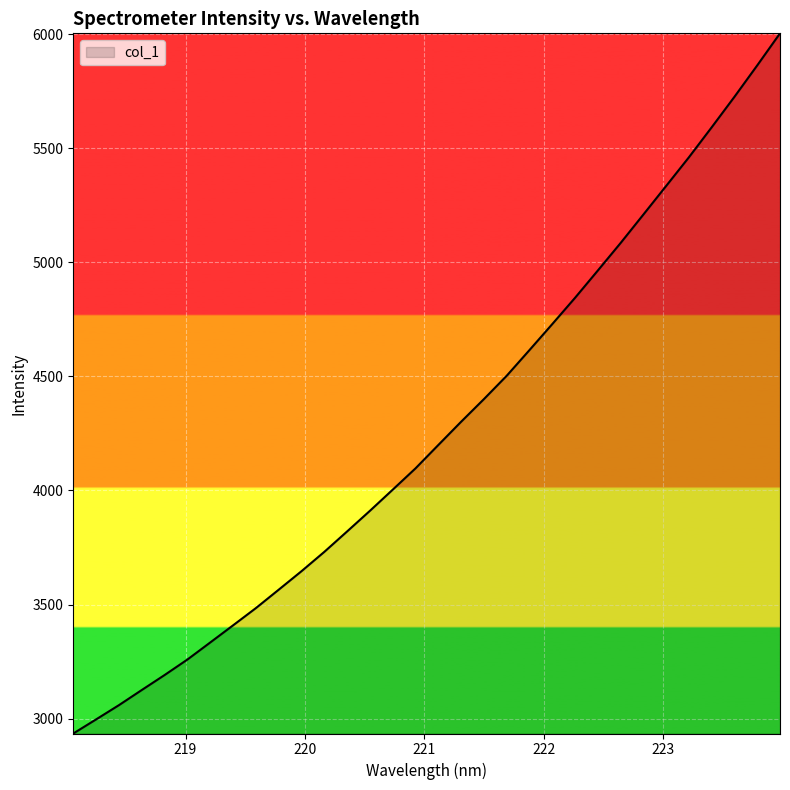

What is the difference between the maximum and minimum values?

3069.3